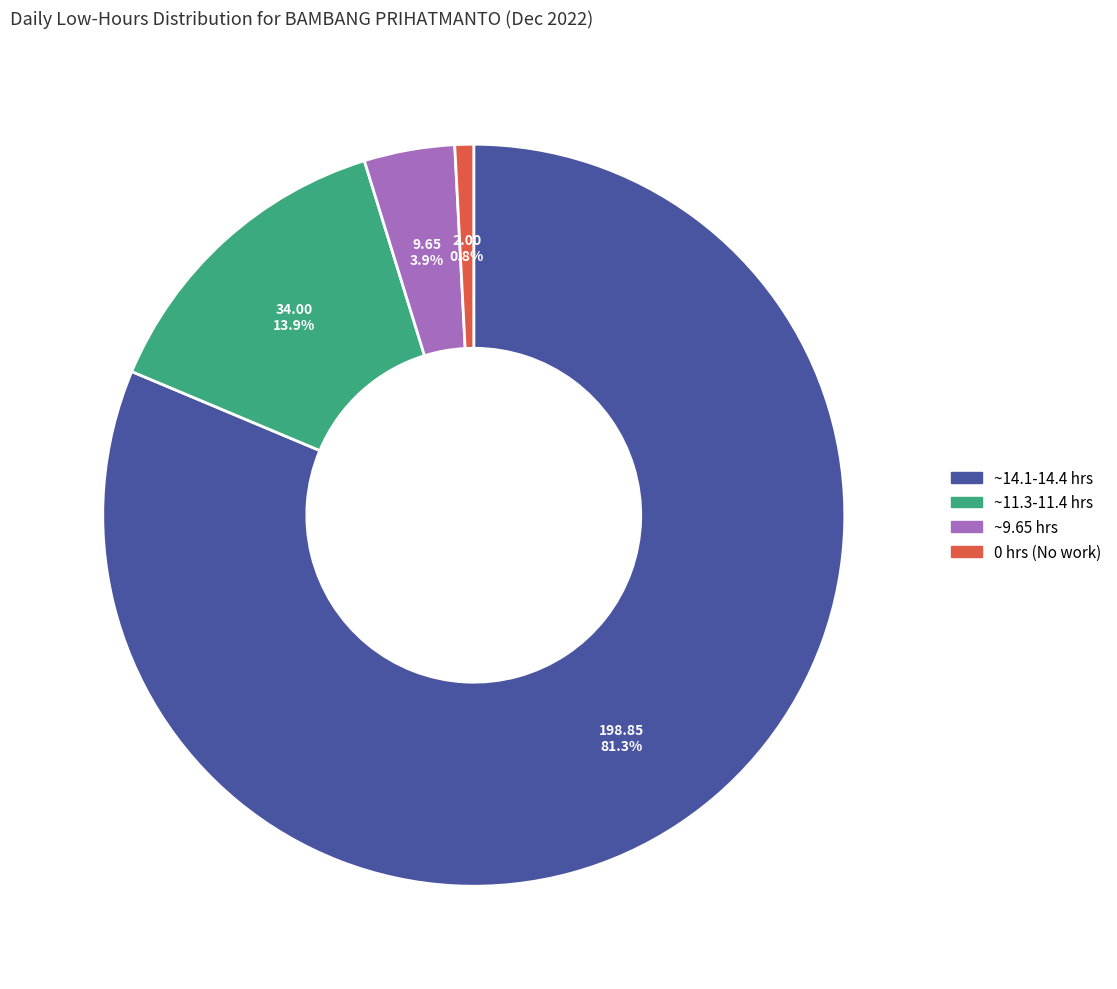

Is there a majority slice in this chart?

Yes